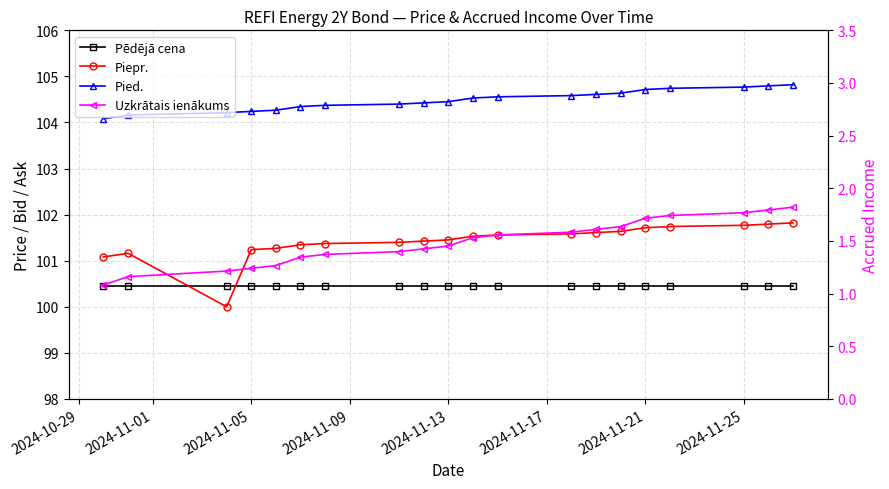

What is the difference between the second highest and minimum values in the Pied. series?

0.7